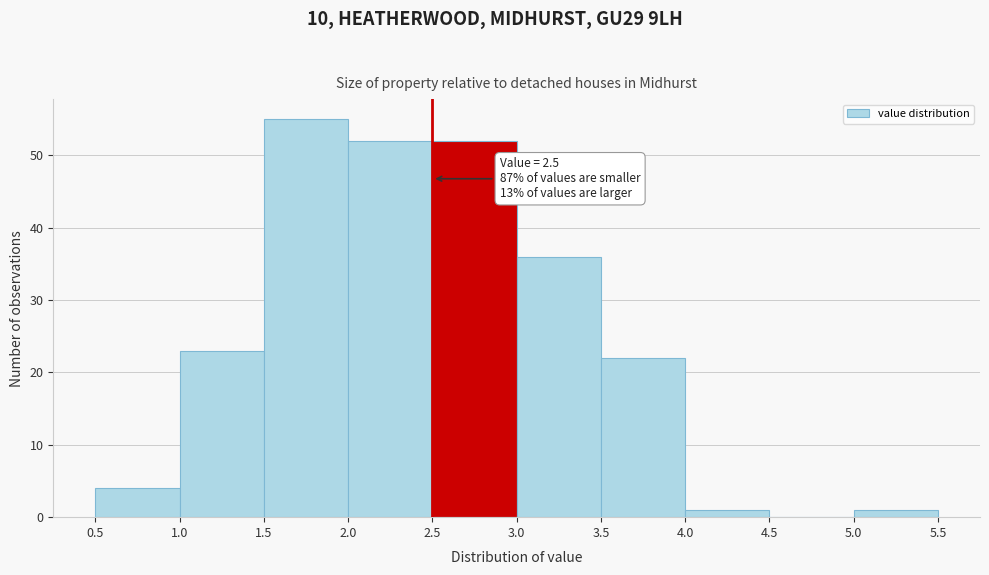

Which range on the x-axis has the tallest bar?

1.5 to 2.0